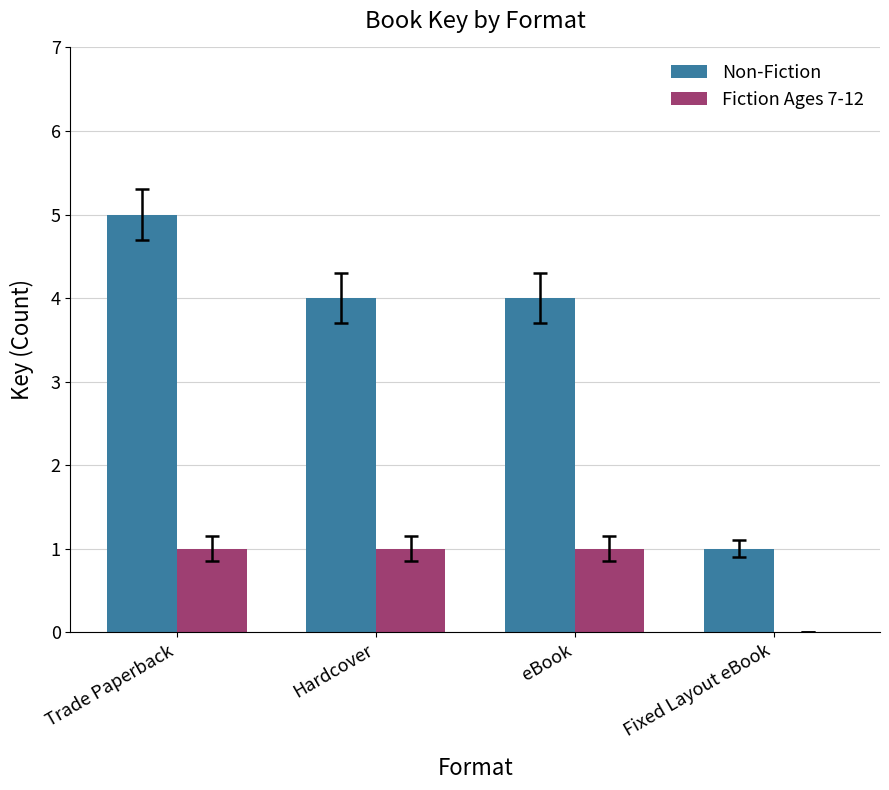

What is the maximum value for Non-Fiction?

5